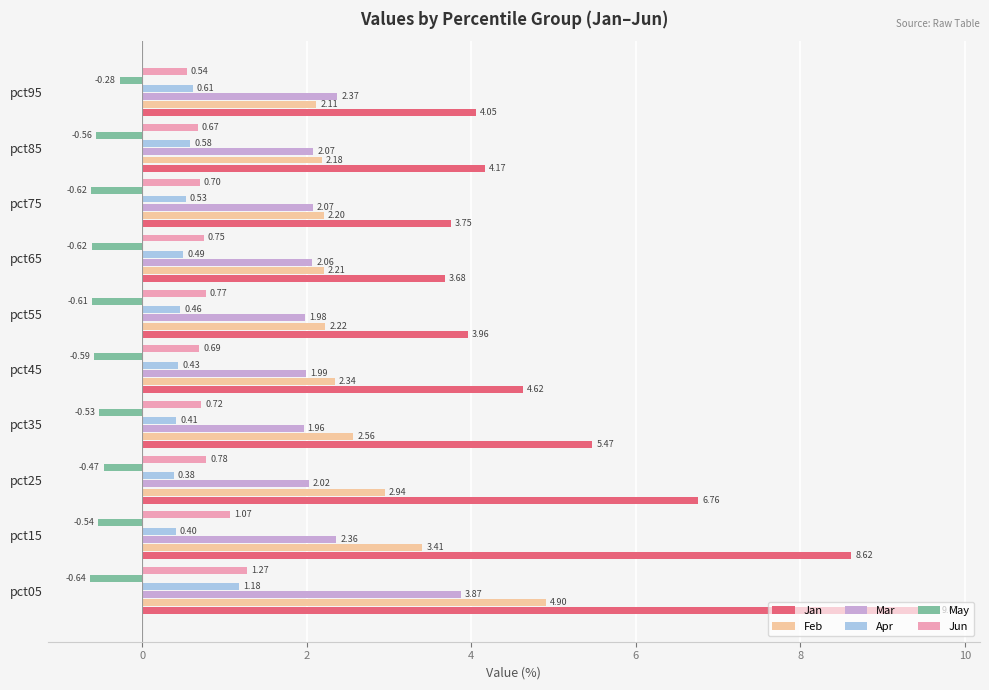

What is the difference between the maximum and minimum values in the Mar series?

1.9